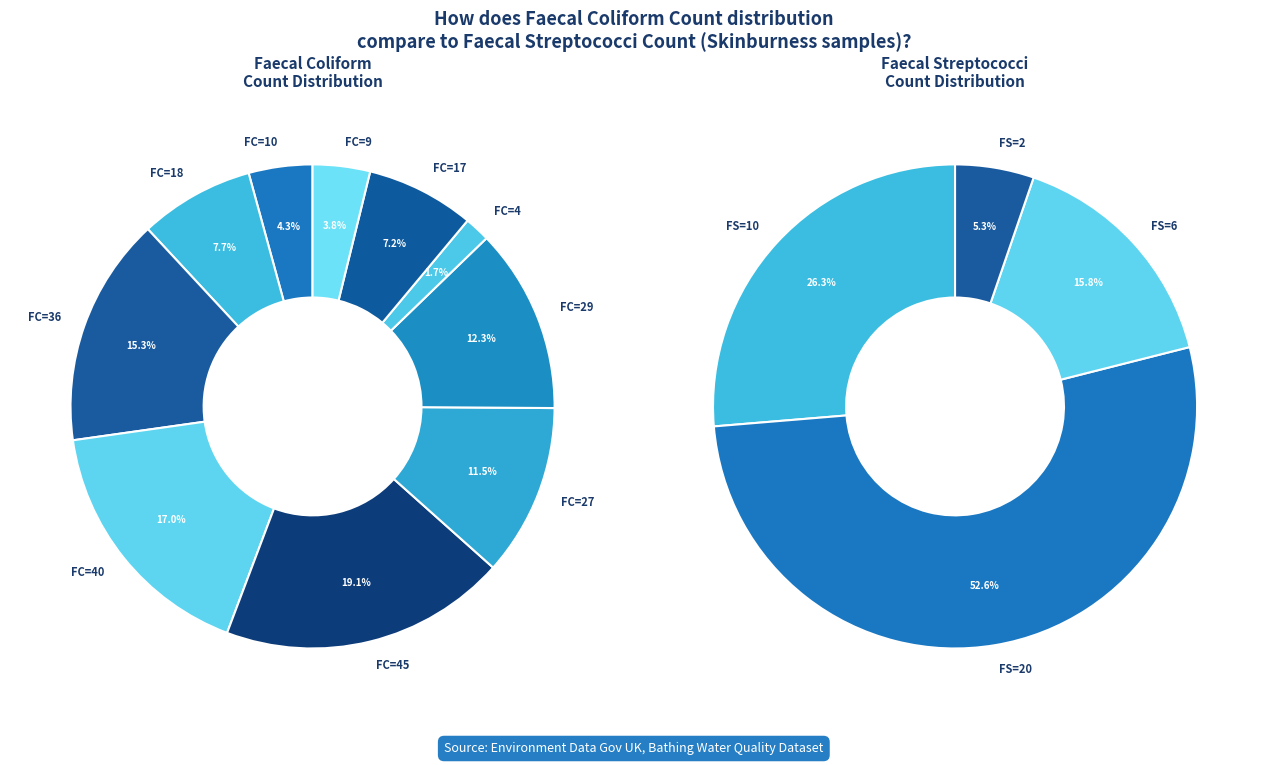

Is it true that 10 is 1% of the pie?

False